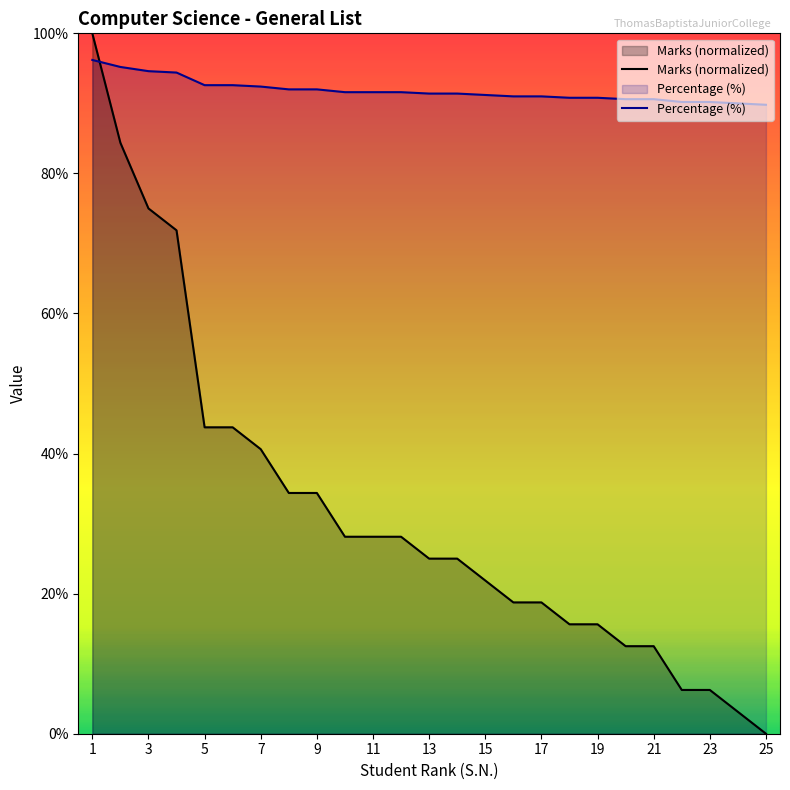

What is the difference between the maximum and minimum values in the Percentage (%) series?

6.4